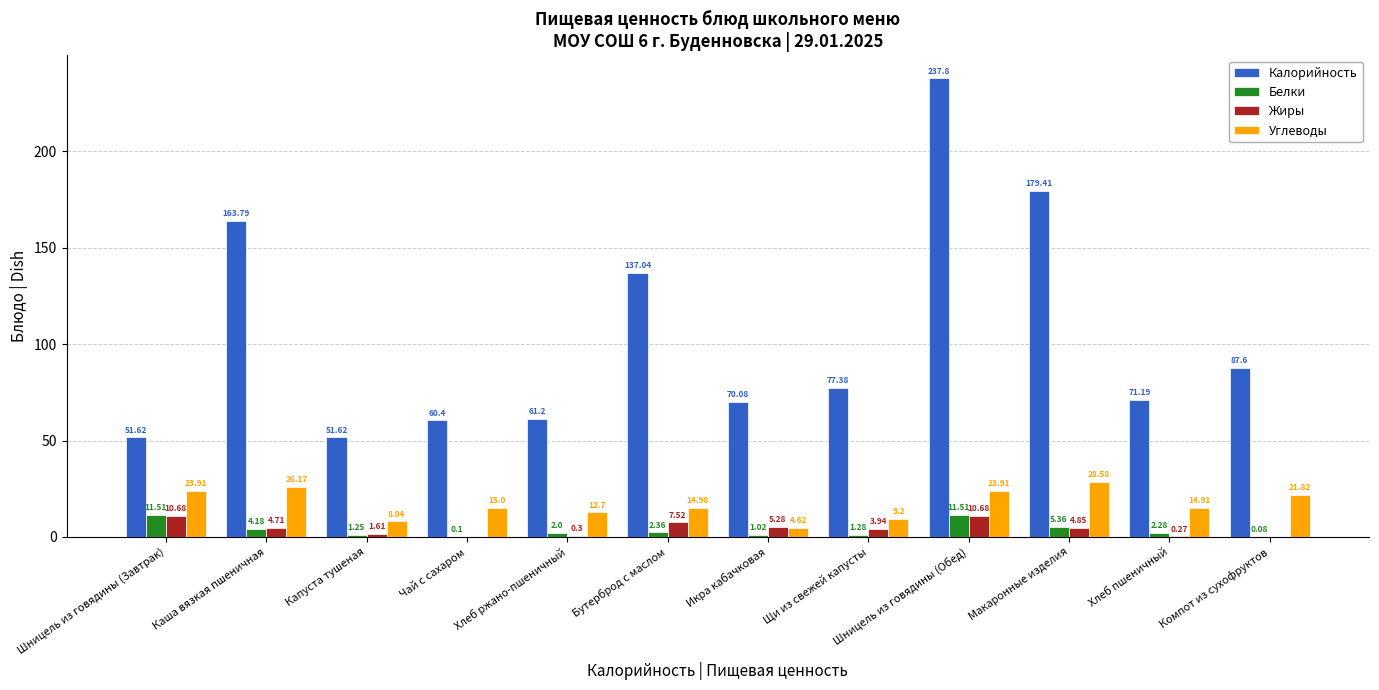

What is the spread (max minus min) of values at Капуста тушеная?

50.4